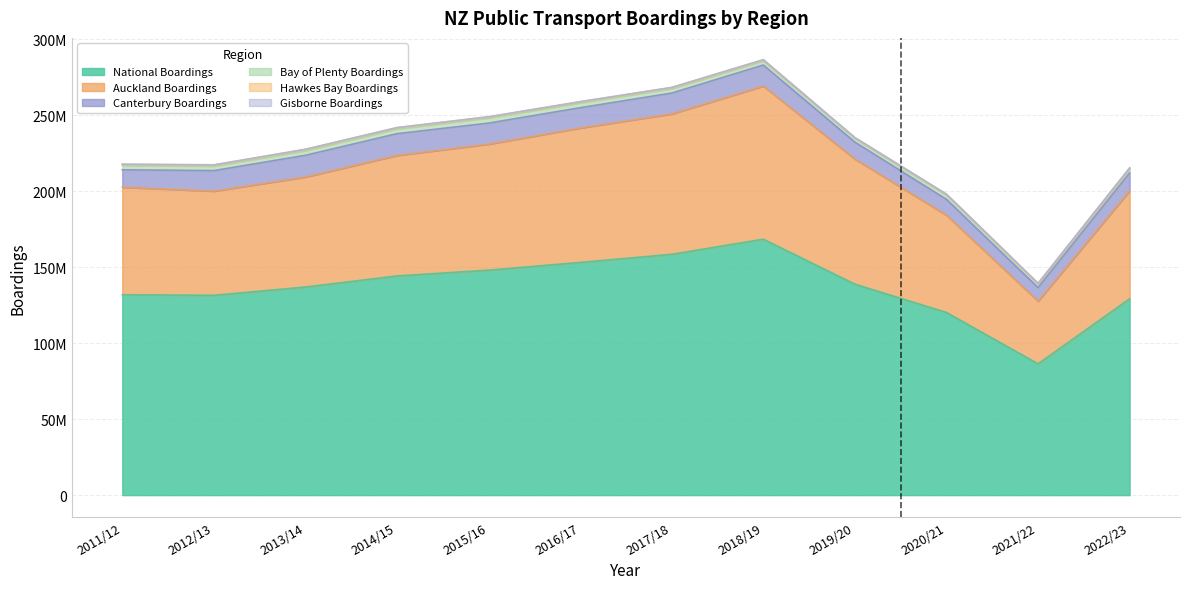

Which series has the largest total across all categories?

National Boardings